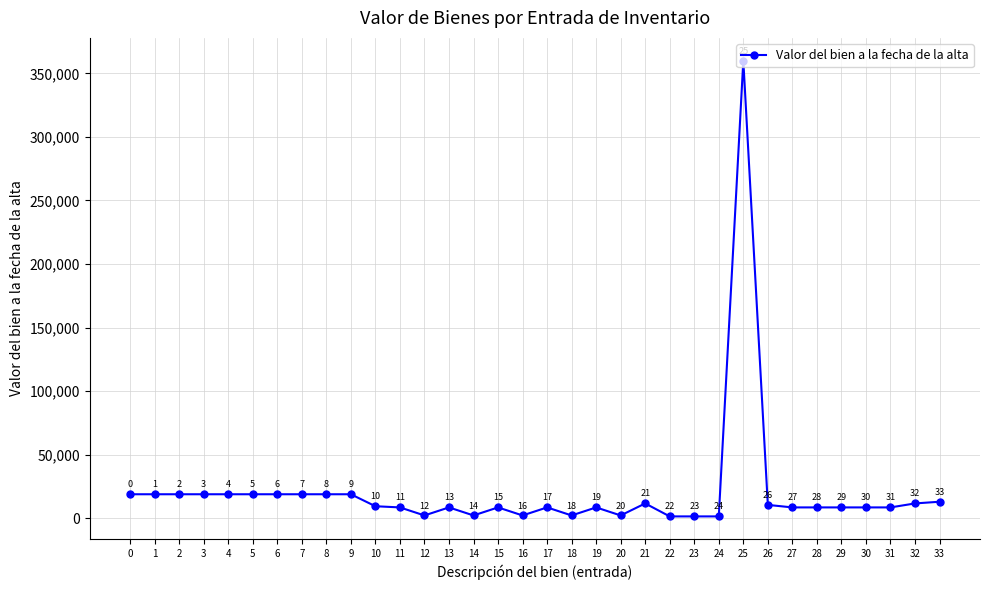

What is the change in value from 7 to 33?

-5885.7